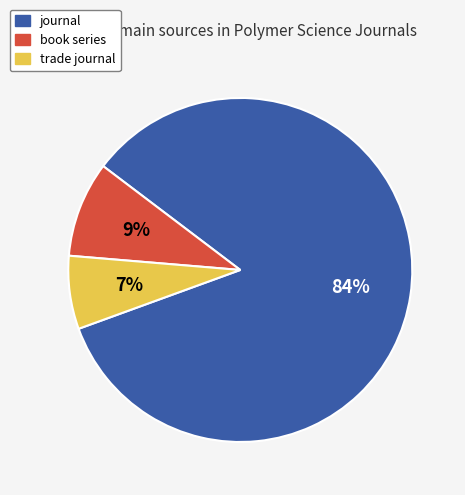

What is the ratio of the value at trade journal to the value at book series?

0.8